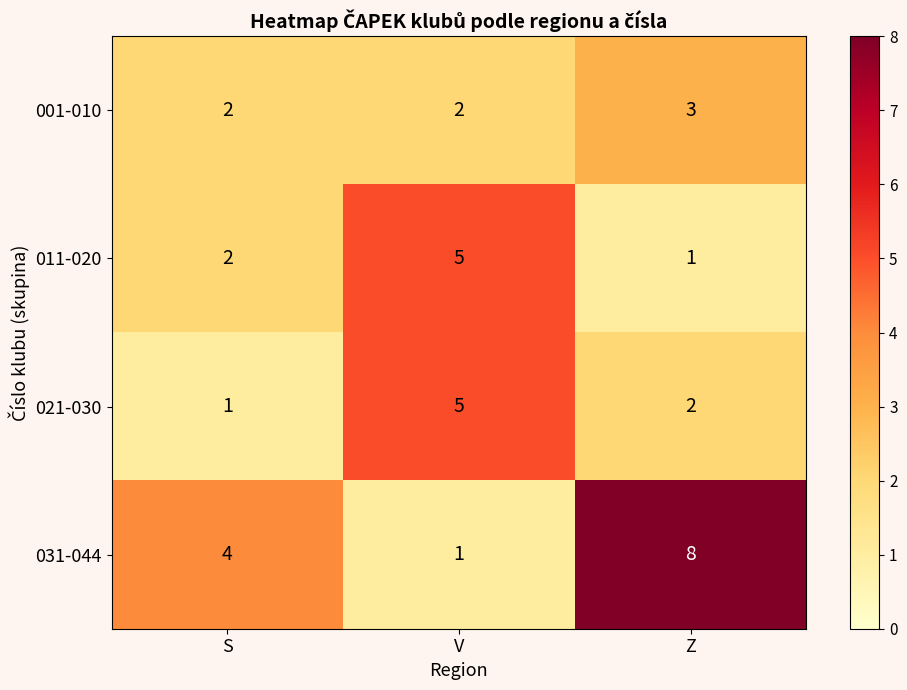

At which category is the sum across all series the highest?

Z